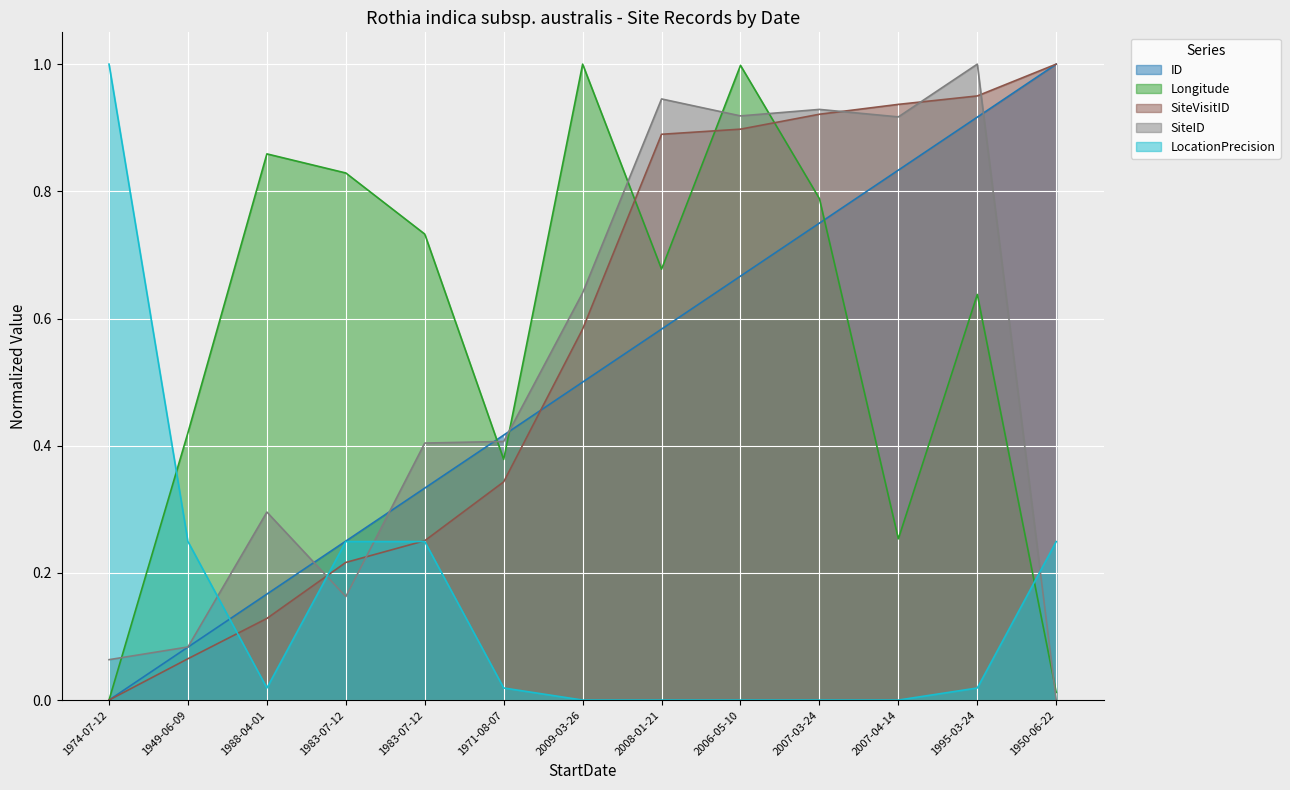

What is the sum of all SiteID values?

6.8